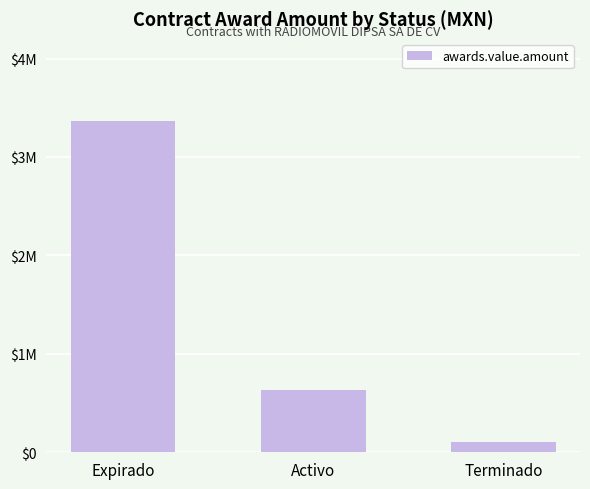

Does the chart contain any negative values?

No